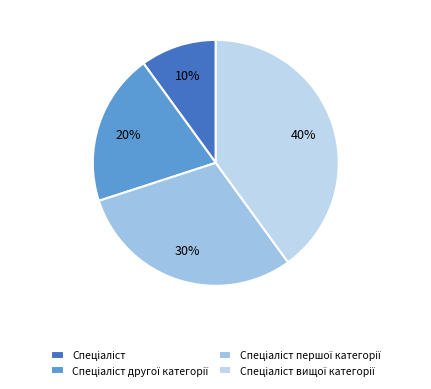

How many slices are in this pie chart?

4